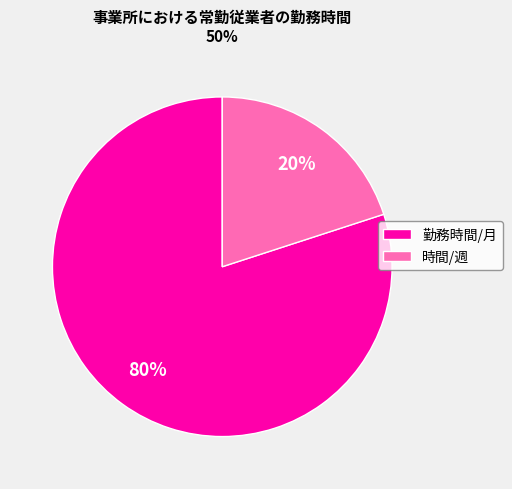

To the nearest percent, what percentage of the pie is 勤務時間/月?

80%